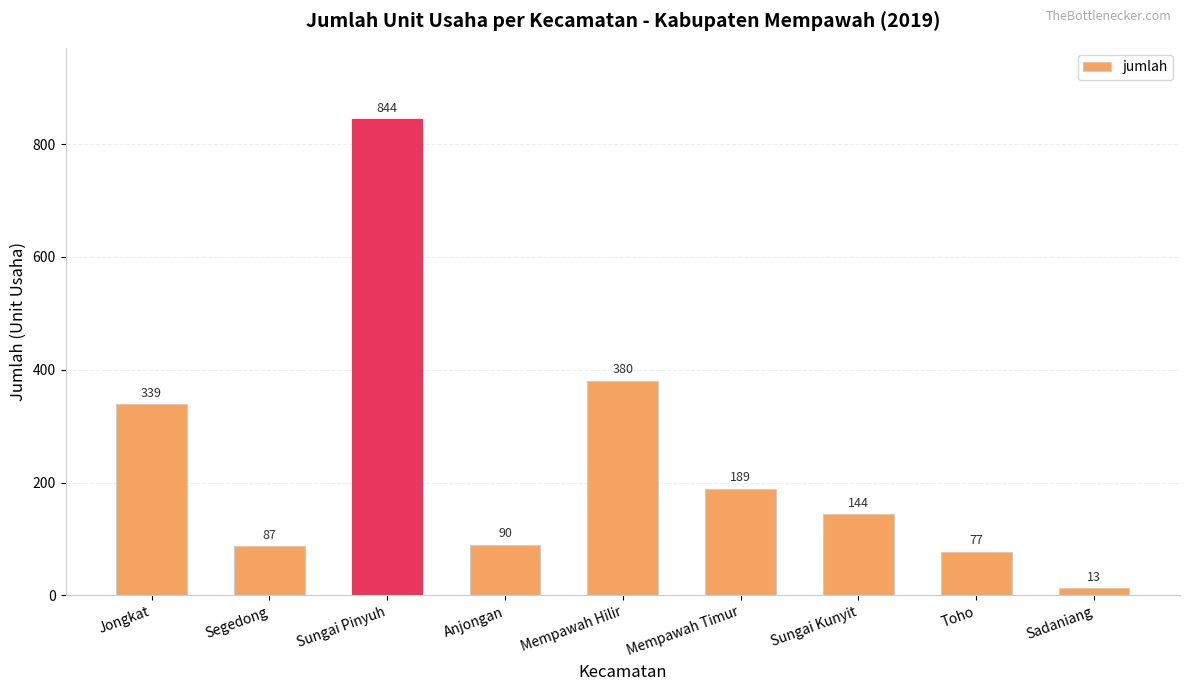

True or false: the data shows 37 at Anjongan.

False